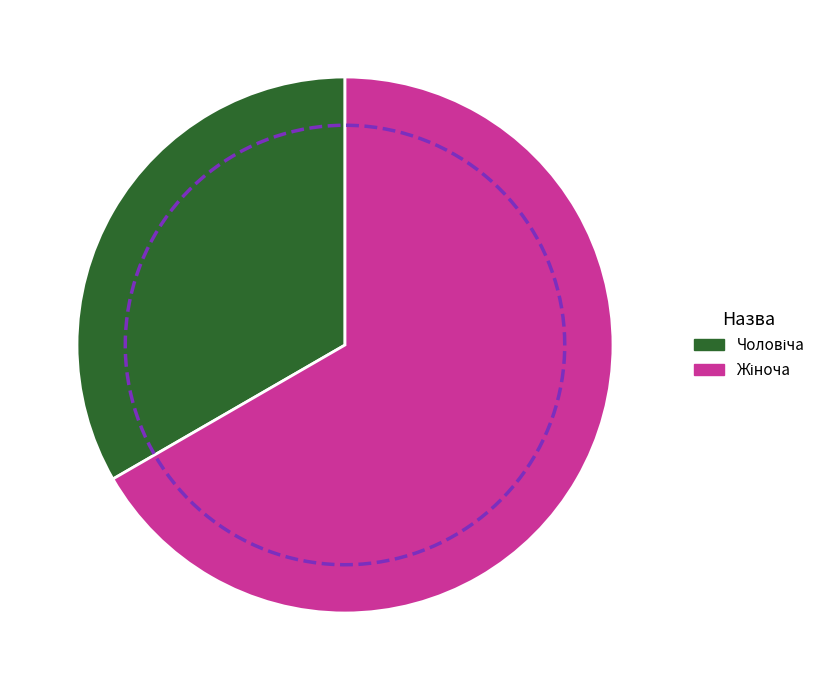

Combined, do Чоловіча and Жіноча account for over 50%?

Yes